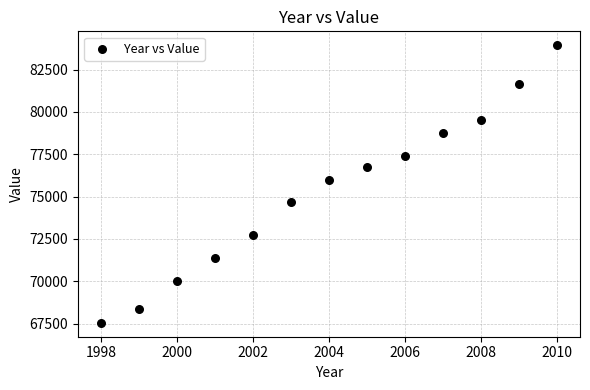

What is the range of X values (max minus min)?

12